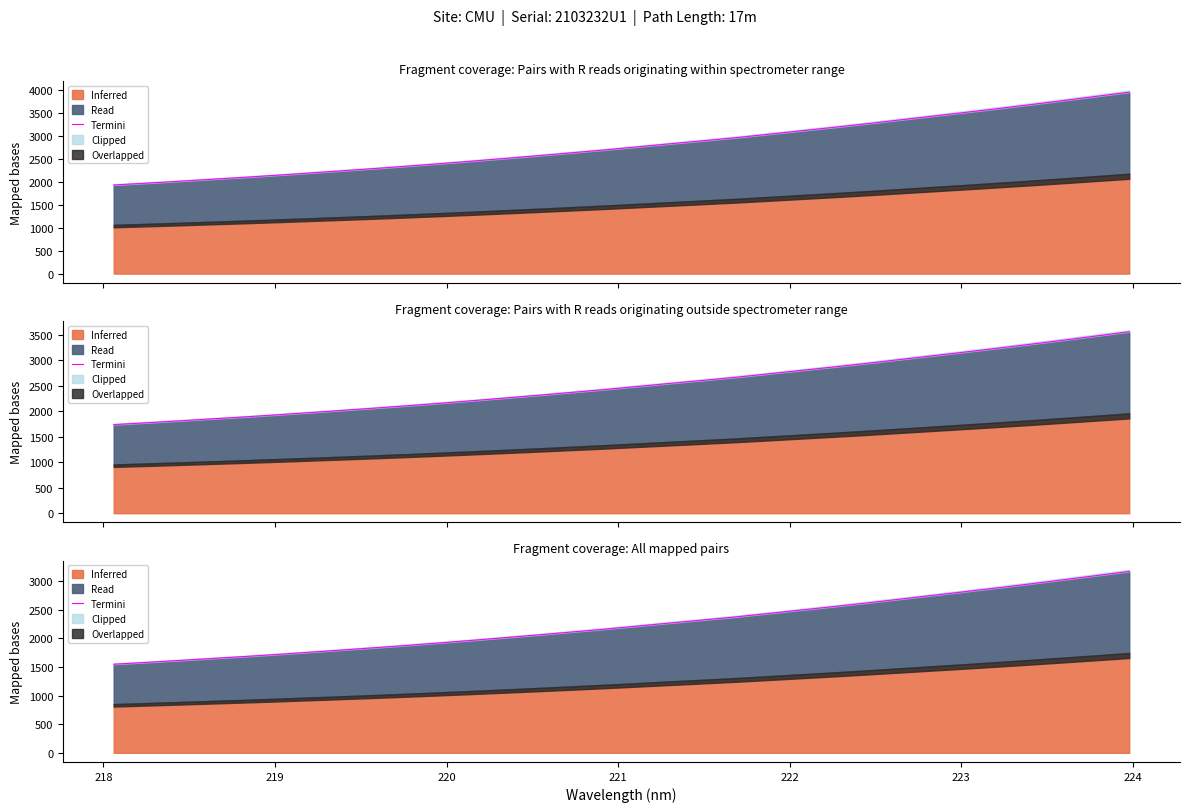

How many data points are above 2212?

16